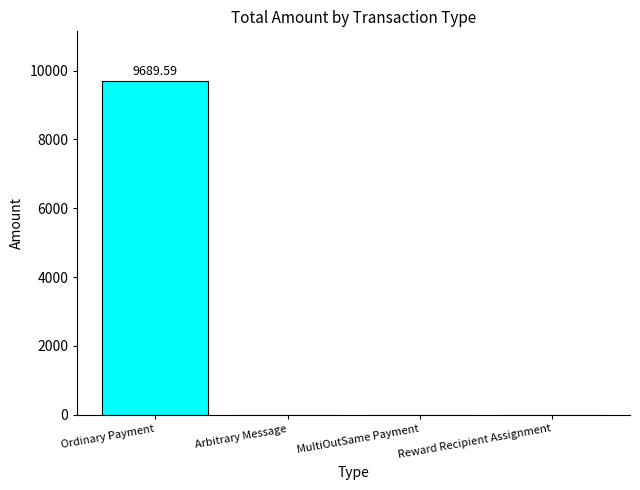

Between MultiOutSame Payment and Ordinary Payment, which is larger?

Ordinary Payment